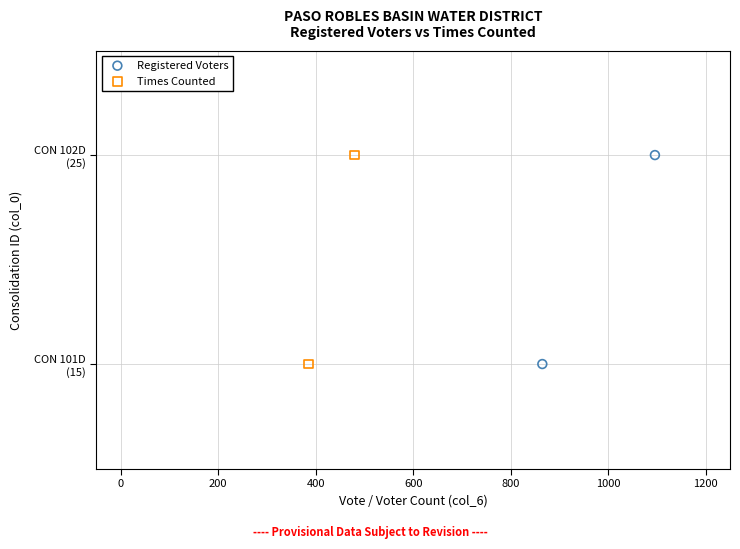

What are all the series names shown in the legend?

Registered Voters, Times Counted